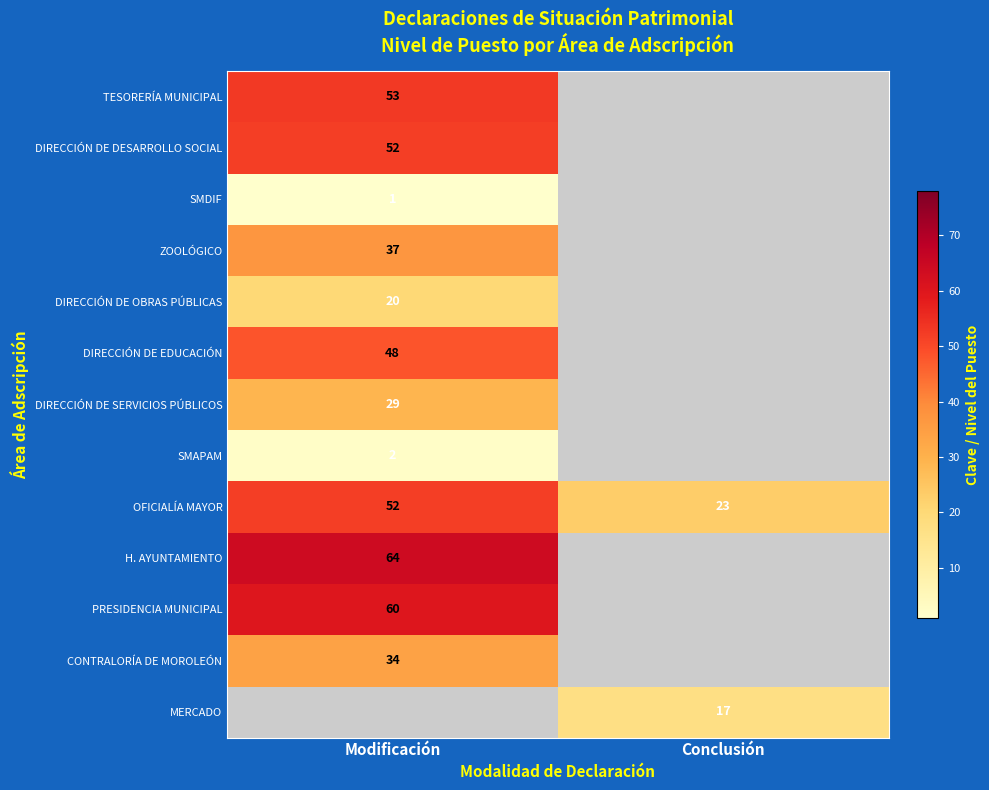

Is it true that SMAPAM equals 2 at Modificación?

True